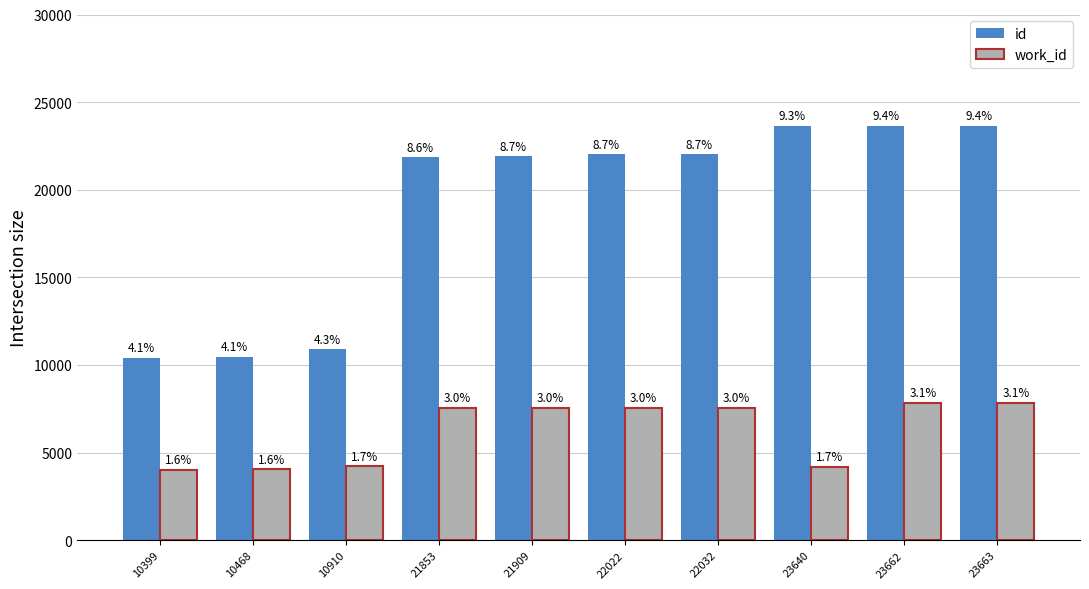

What is the difference between the maximum and minimum values in the work_id series?

3828